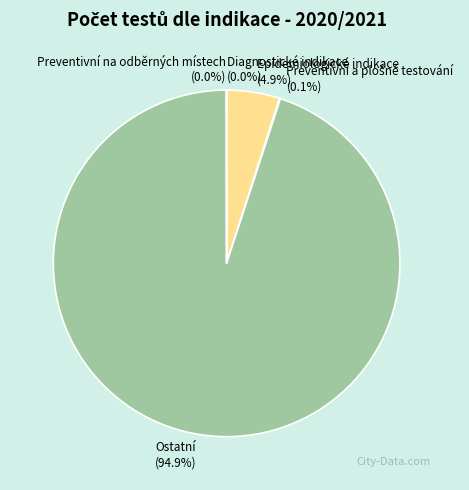

Which category has the biggest portion of the pie?

Ostatní